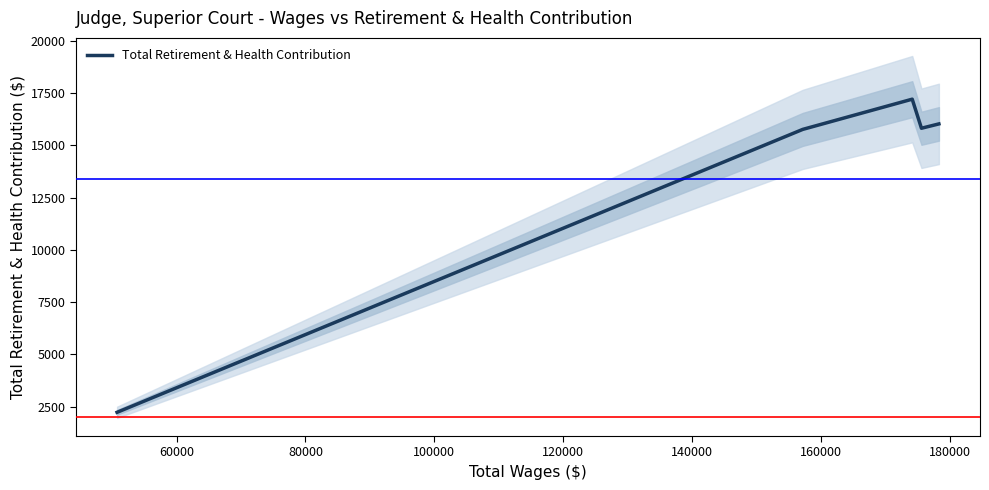

What is the minimum value for Total Retirement & Health Contribution?

2237.0